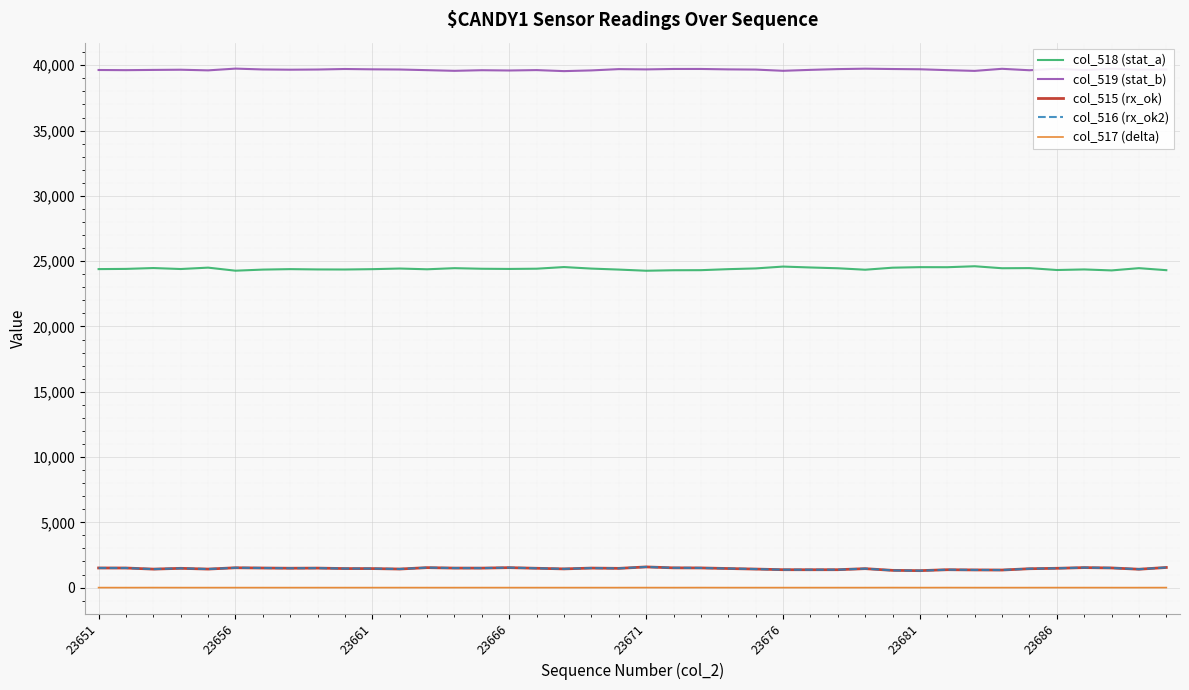

Which series has the largest total across all categories?

col_519 (stat_b)